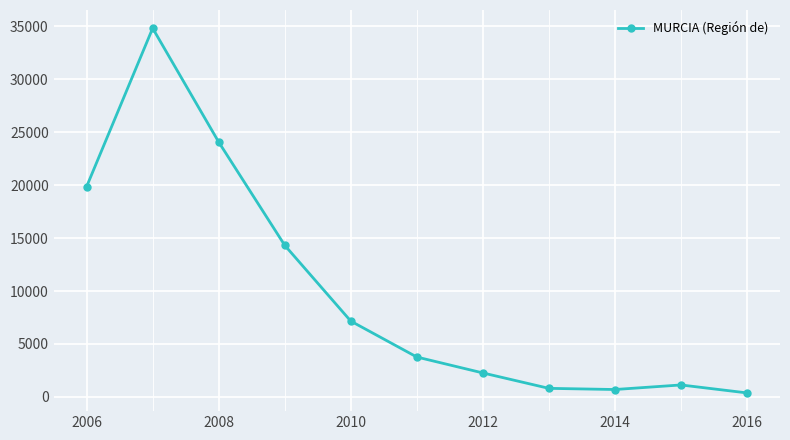

What is the greatest value displayed?

34820